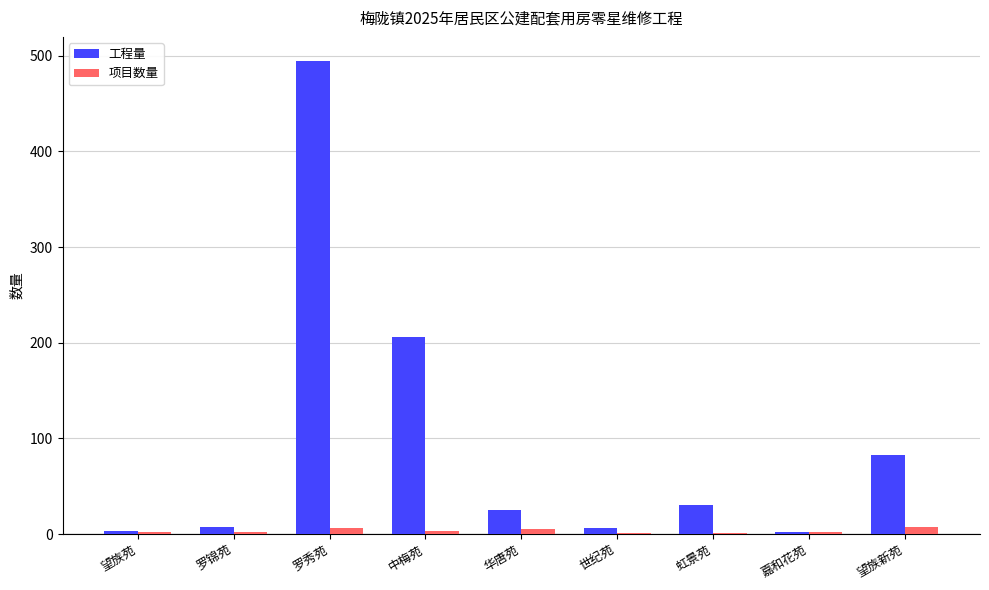

How many distinct data groups are displayed?

2